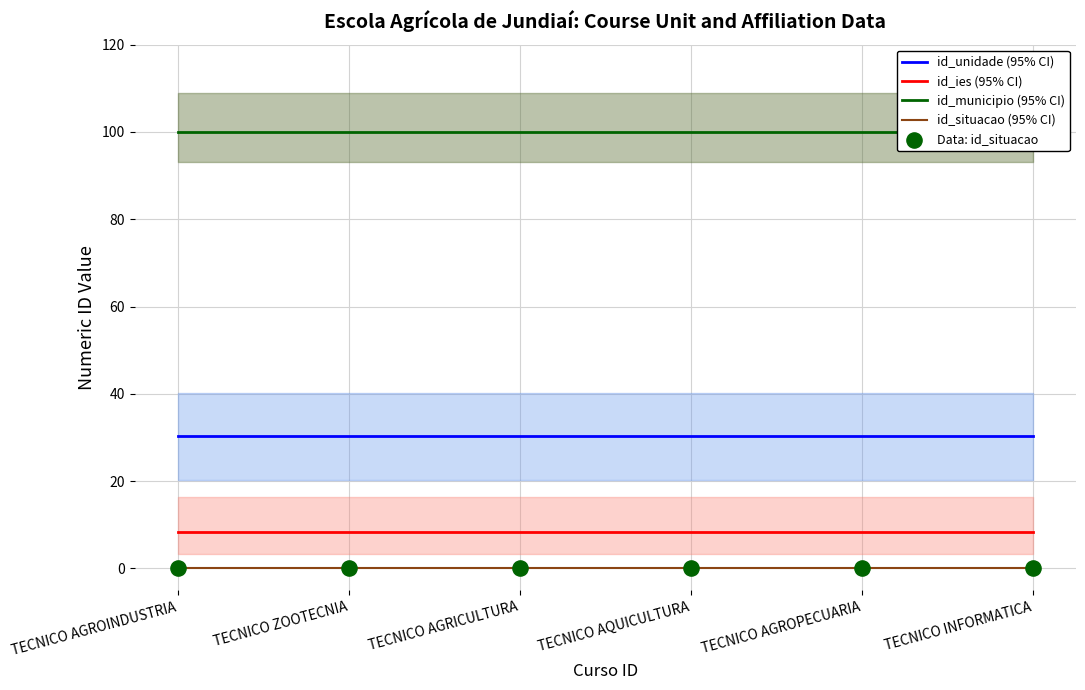

At which category is the sum across all series the highest?

TECNICO AGROINDUSTRIA